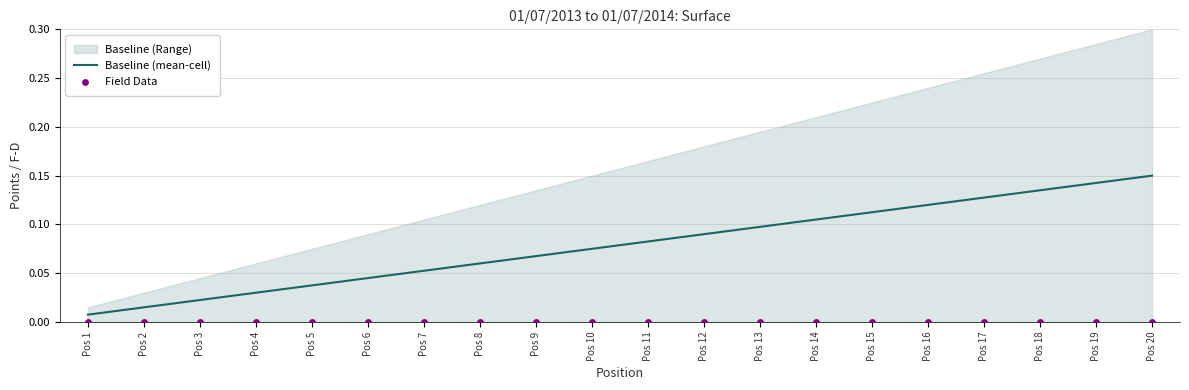

Where is Baseline (mean-cell) nearest to the value 0?

Pos 1